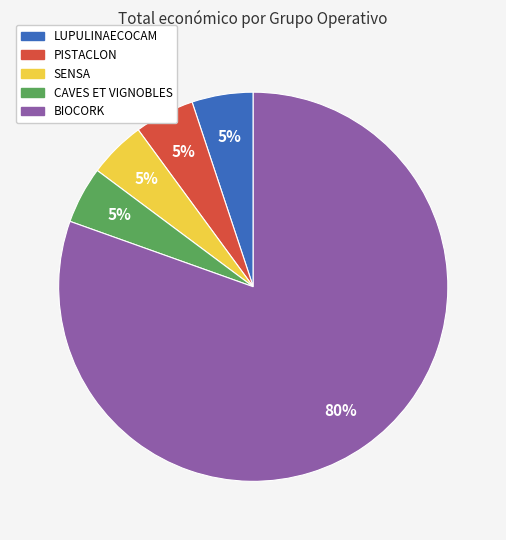

To the nearest percent, what is the combined percentage of PISTACLON and CAVES ET VIGNOBLES?

10%